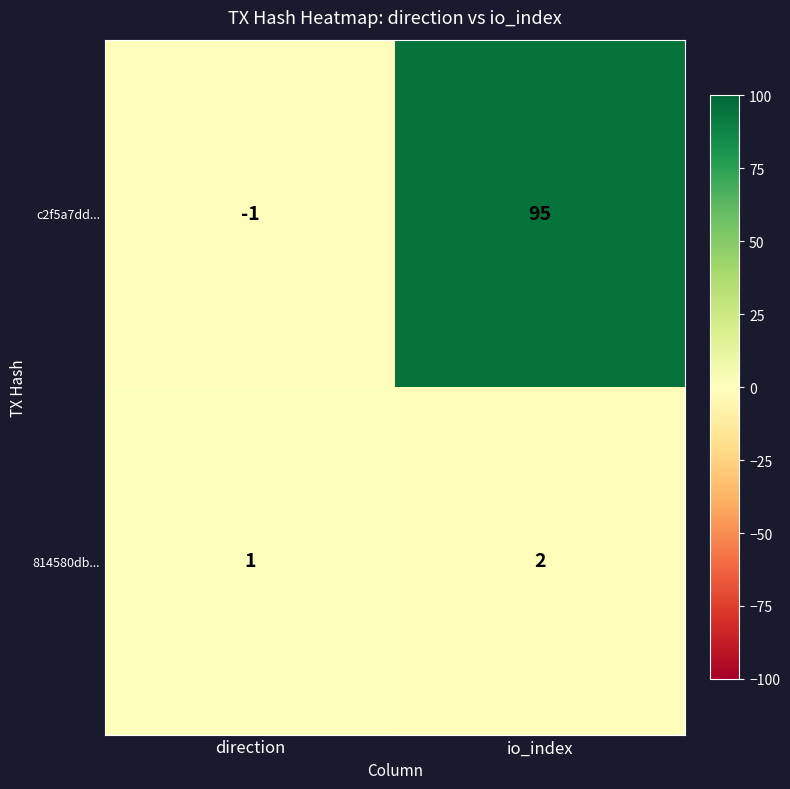

Rank the series by their average value, from highest to lowest.

c2f5a7dd..., 814580db...